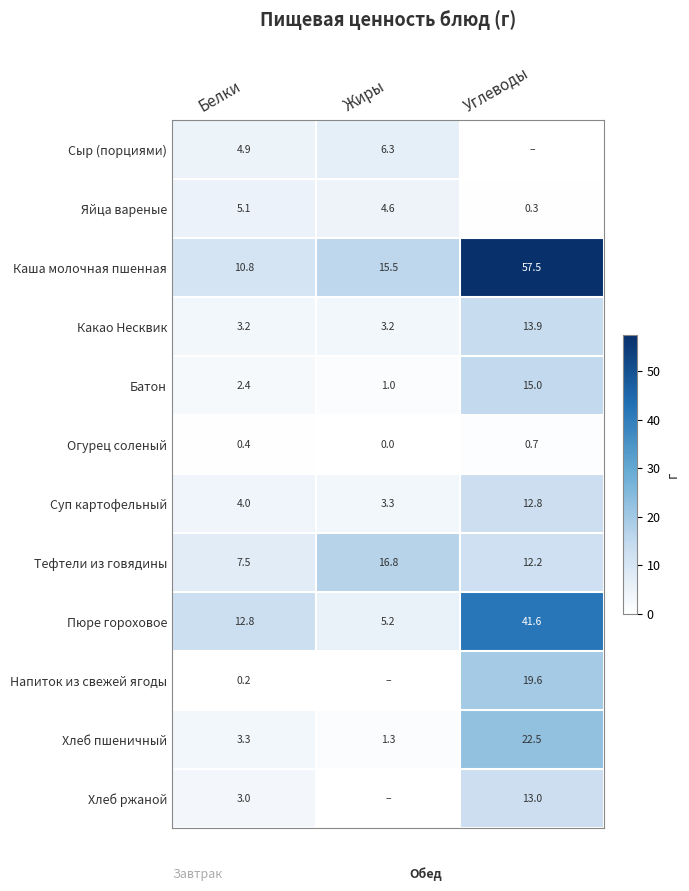

What is the difference between the maximum and second lowest values in the Яйца вареные series?

0.5